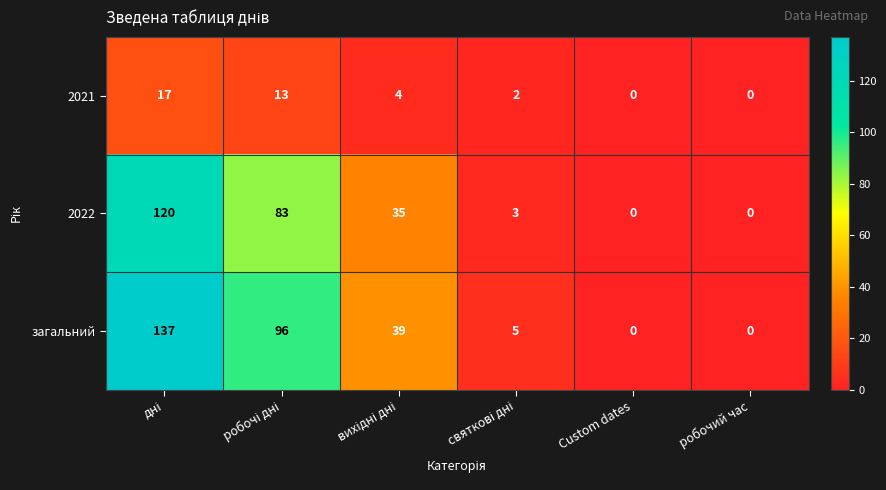

Reading left to right, transcribe all the data shown in this chart.

2021: 17	13	4	2	0	0
2022: 120	83	35	3	0	0
загальний: 137	96	39	5	0	0